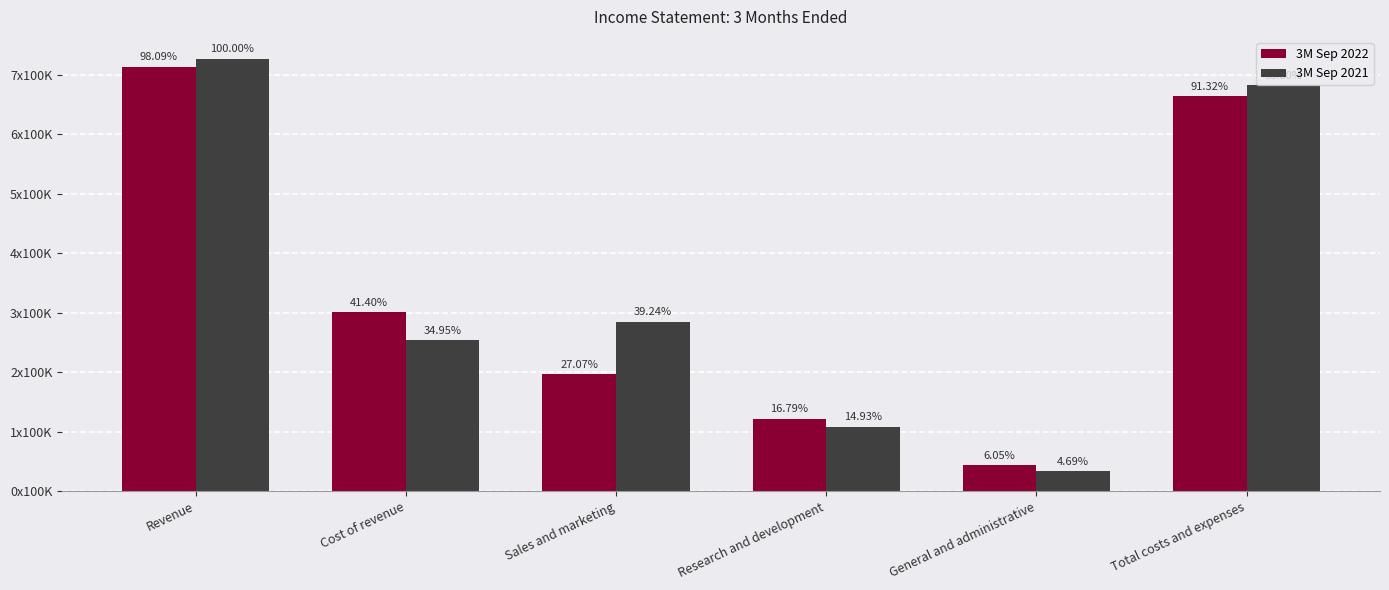

What is the difference between the maximum and minimum values in the 3M Sep 2022 series?

669099